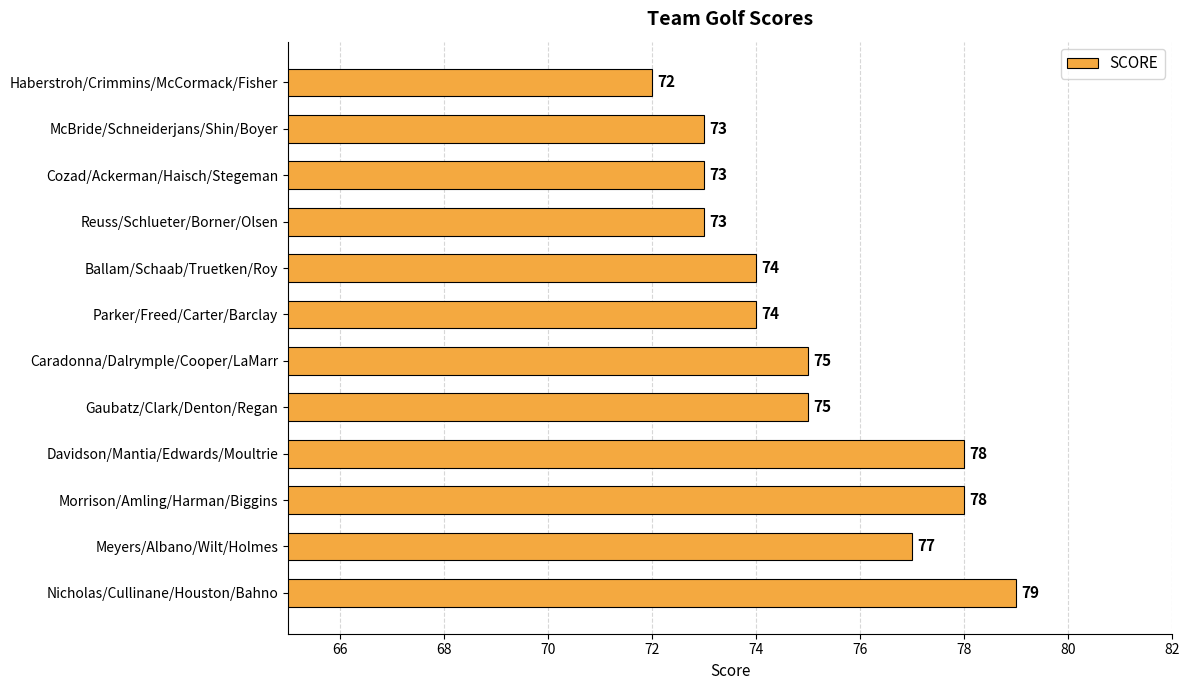

The value at Morrison/Amling/Harman/Biggins is 78. True or false?

True